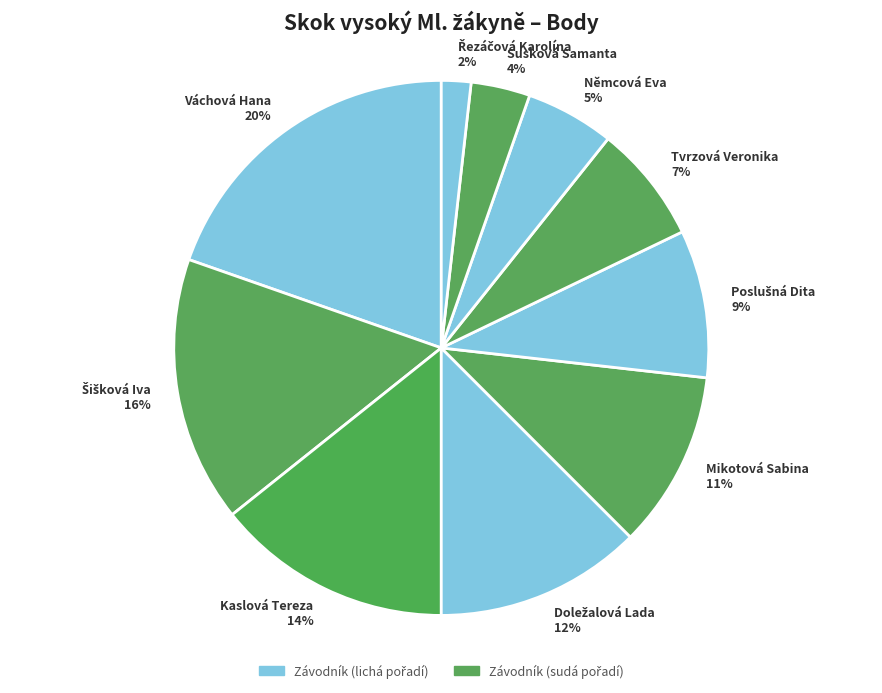

Do Váchová Hana and Susková Samanta together represent more than half of the pie?

No